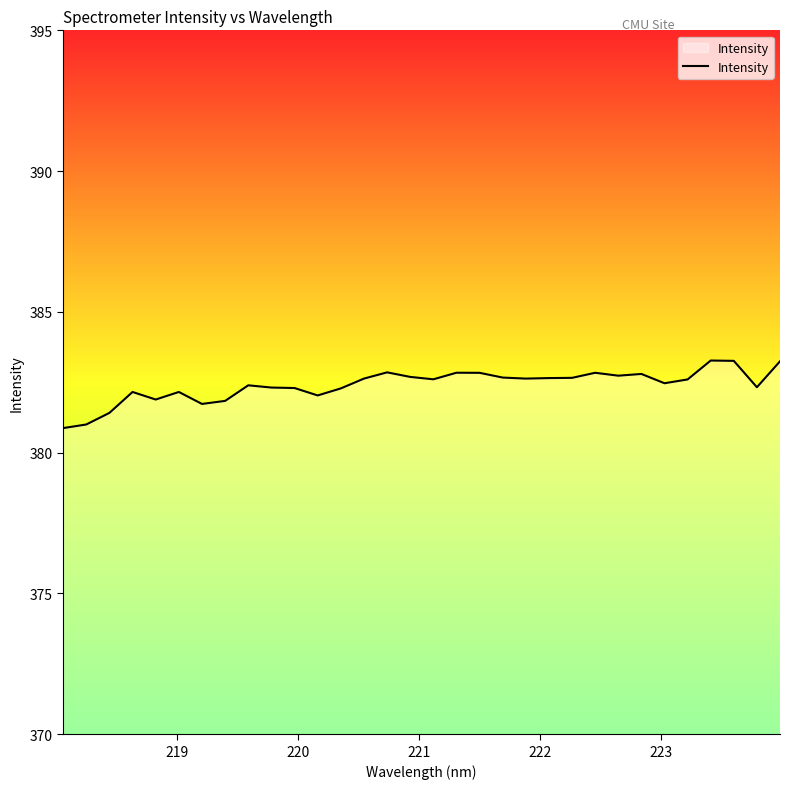

What is the difference between the maximum and minimum values?

2.4